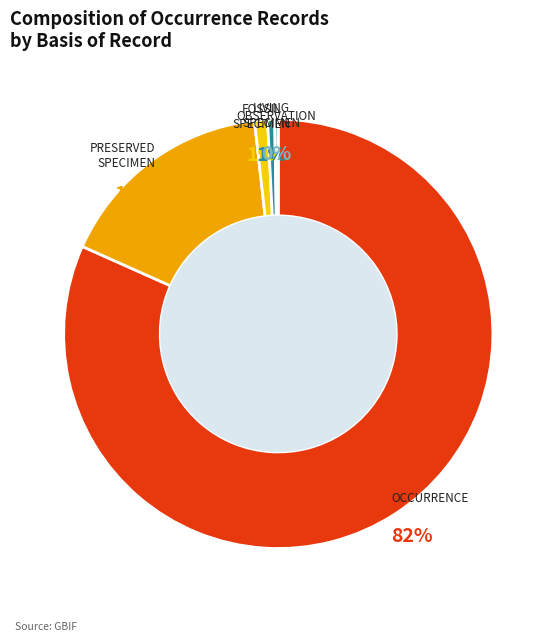

To the nearest percent, what is the average slice percentage?

20%